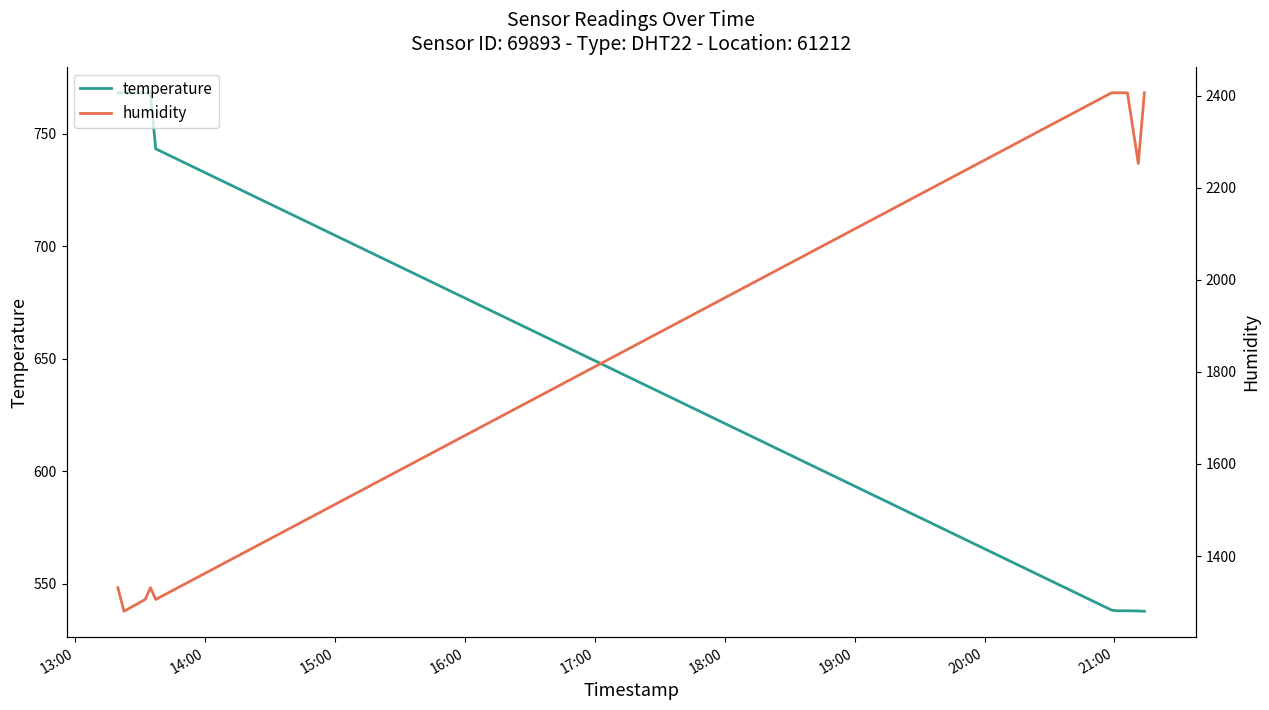

List the series in order of their peak value, highest first.

humidity, temperature